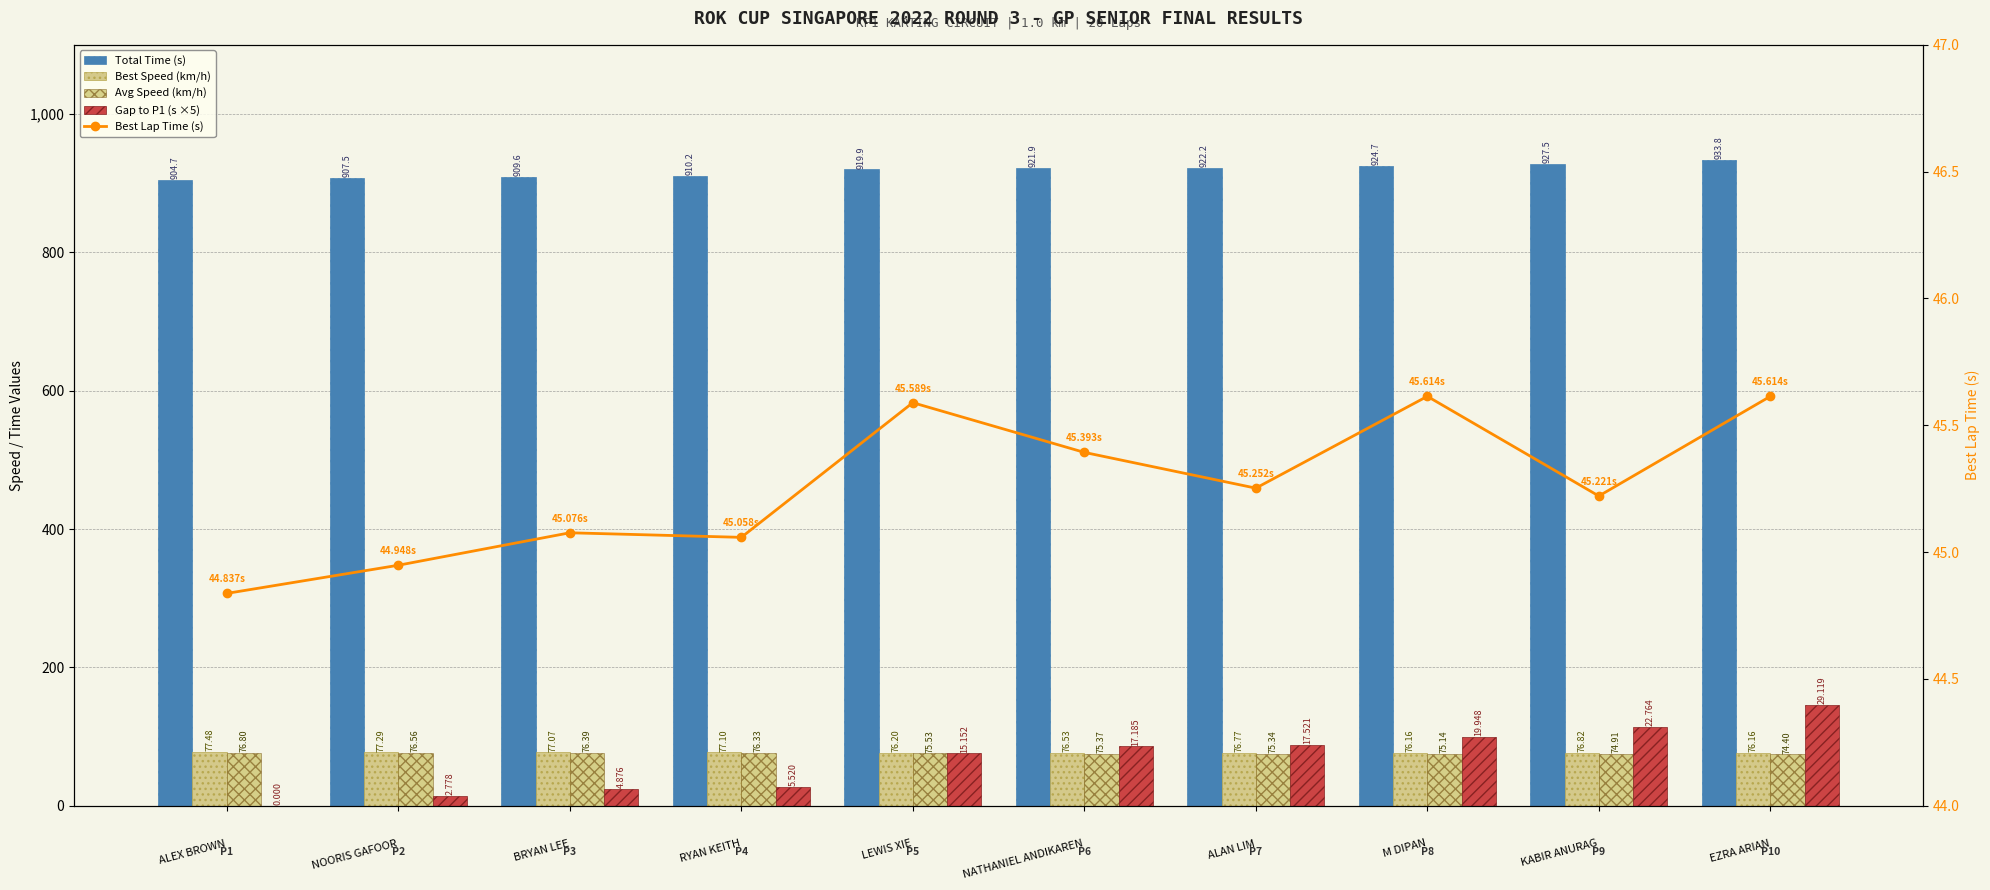

What is the greatest value displayed?

933.8